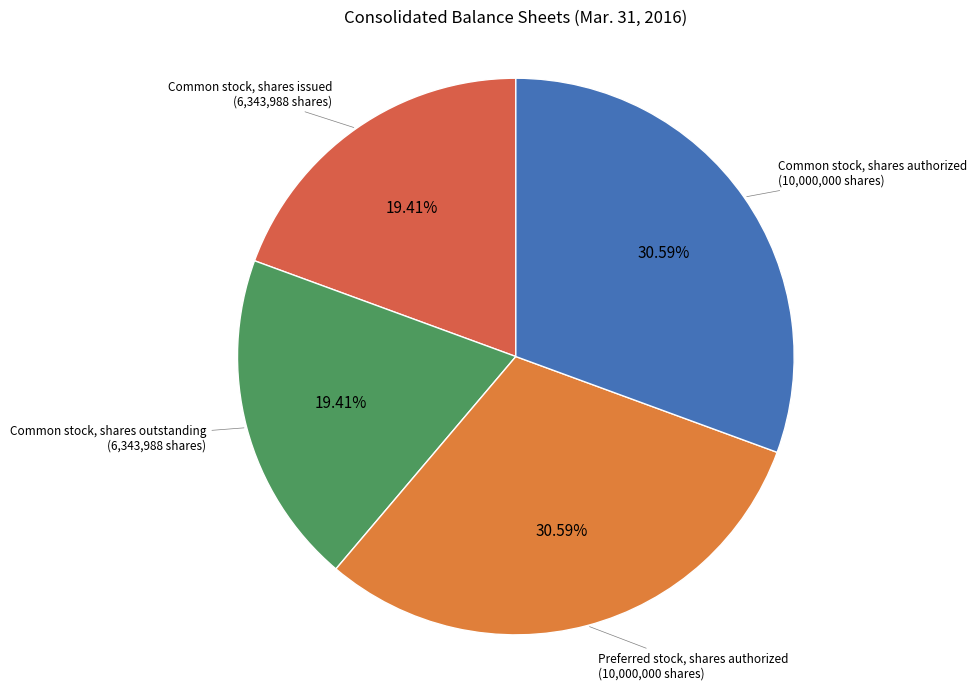

How many slices are in this pie chart?

4